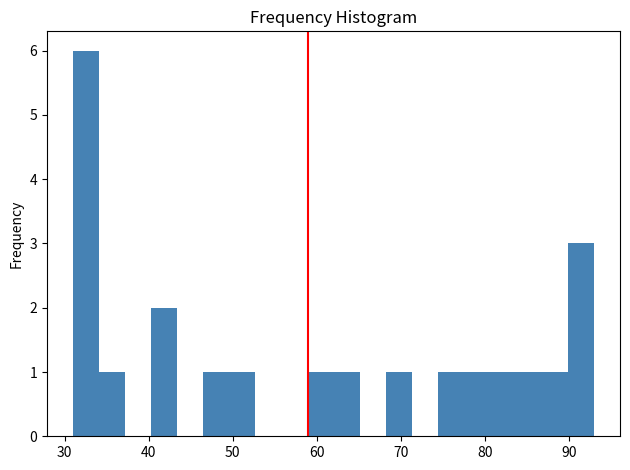

Around what value on the x-axis is the tallest bar? Give the approximate position of its centre, as read against the axis.

33